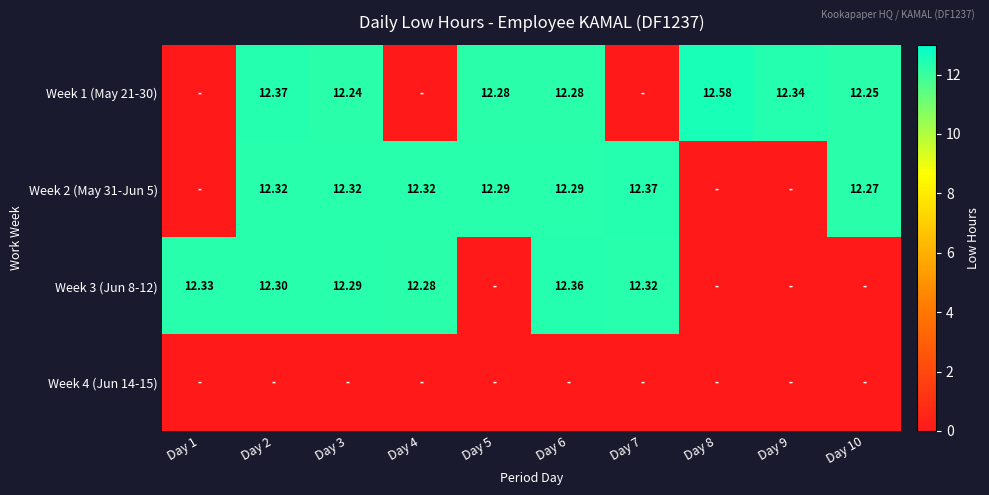

What is the greatest value displayed?

12.6